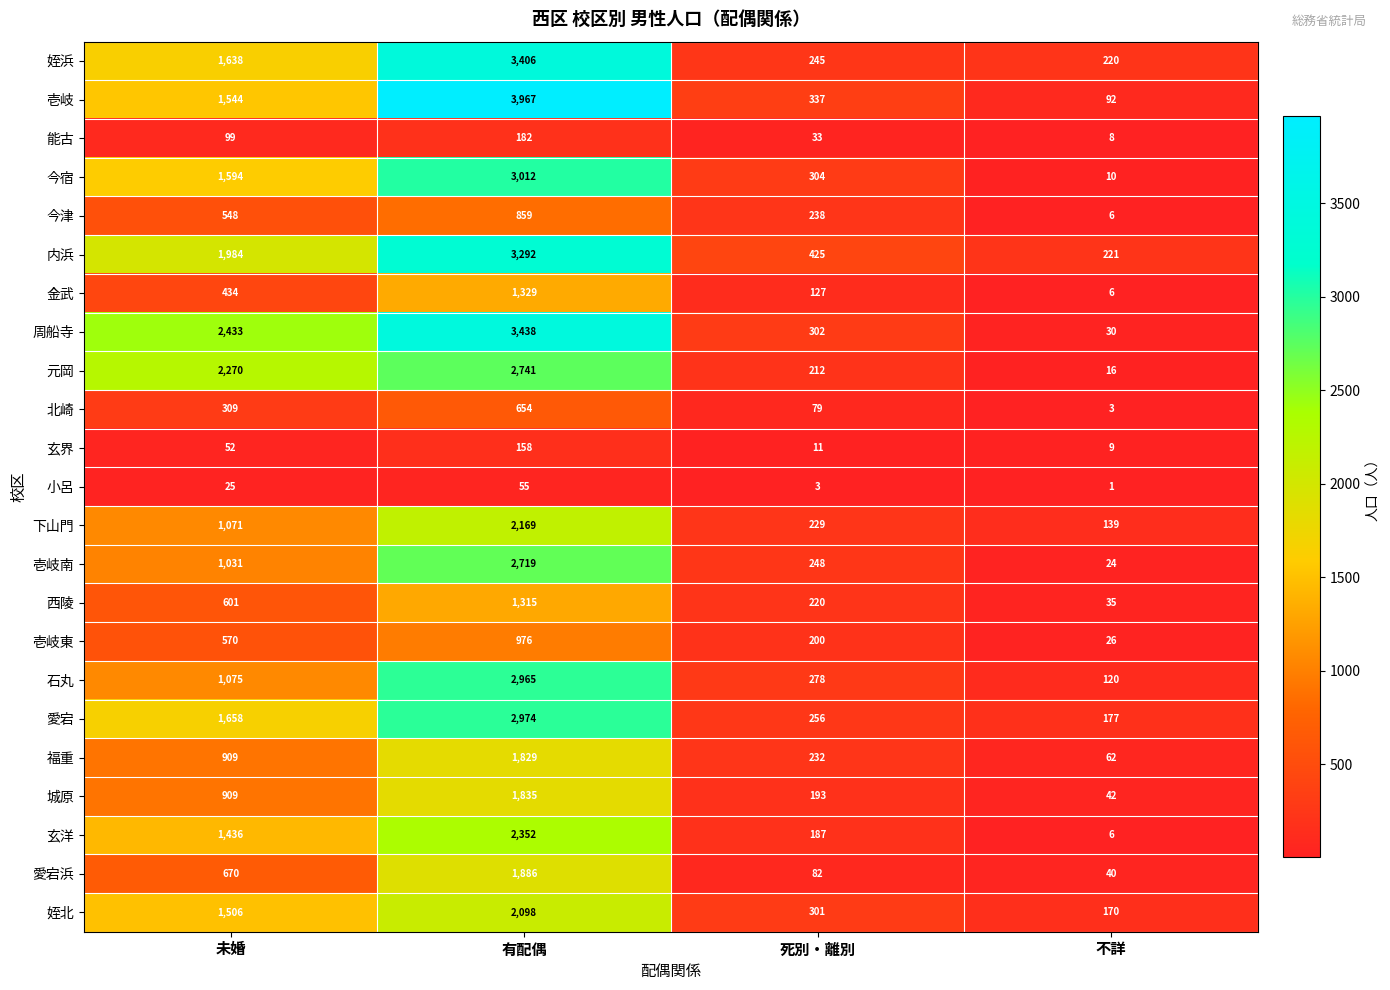

How many distinct data groups are displayed?

23